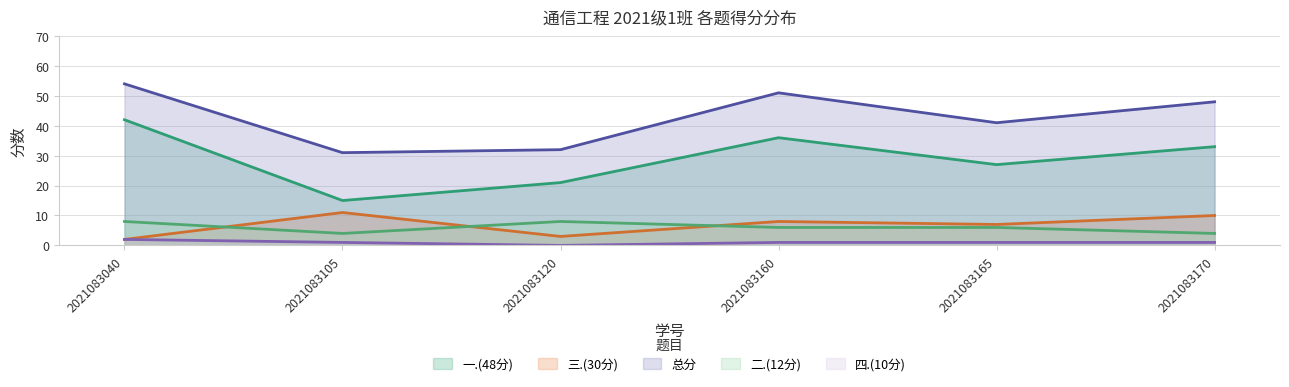

True or false: 一.(48分) and 三.(30分) cross at least once.

False